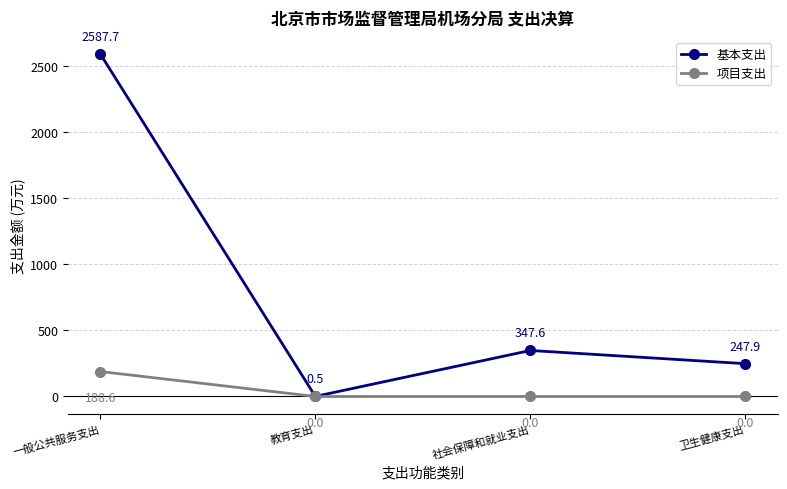

What is the difference between the 项目支出 values at 社会保障和就业支出 and 一般公共服务支出?

188.6